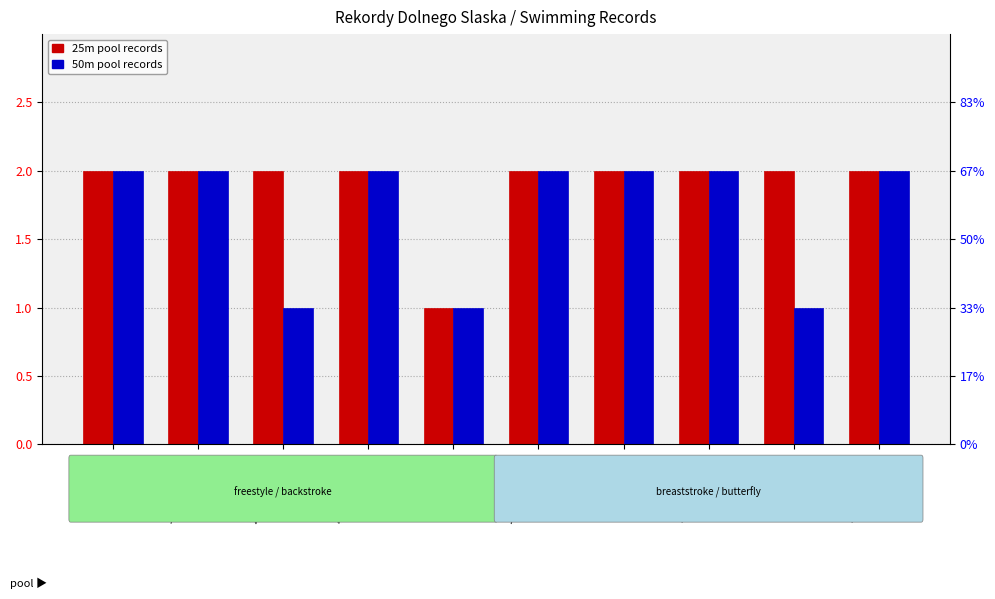

Count the number of categories in the chart.

10